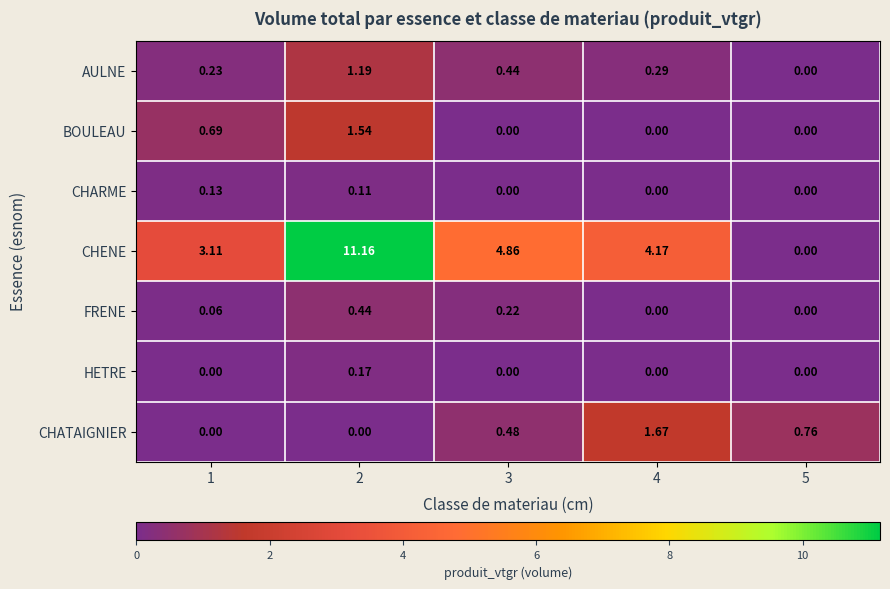

Is the value of HETRE at 5 greater than the value of AULNE at 3?

No